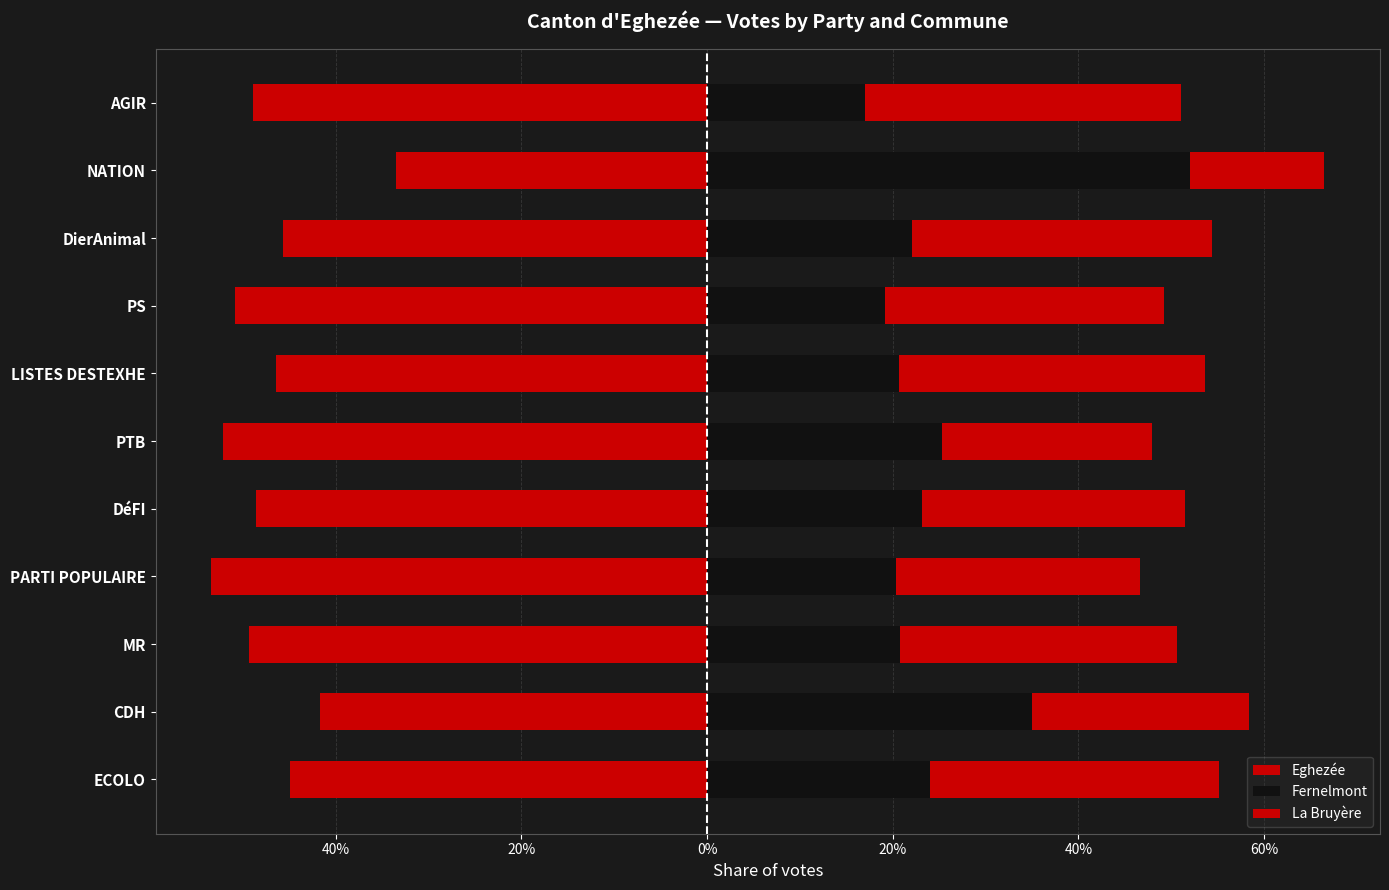

Count the number of data series in this chart.

3